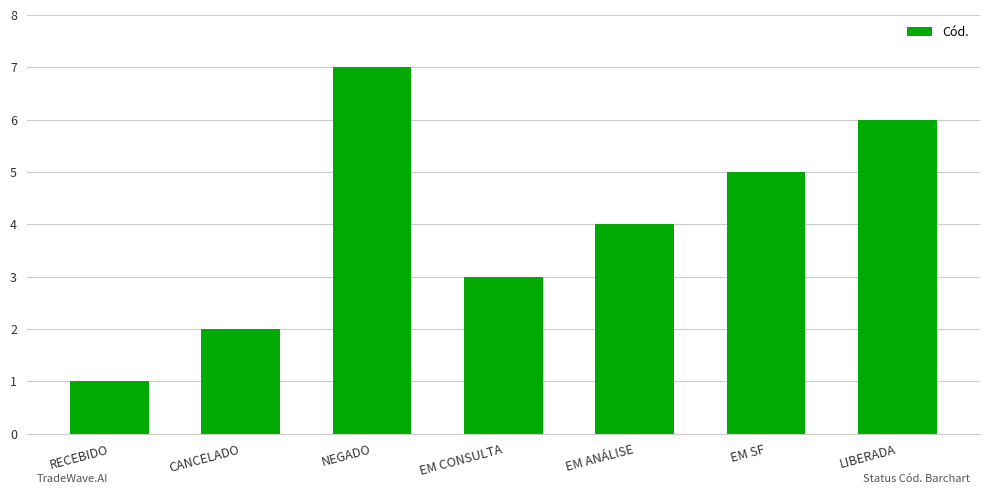

Is it true that the value at EM CONSULTA is 3?

True